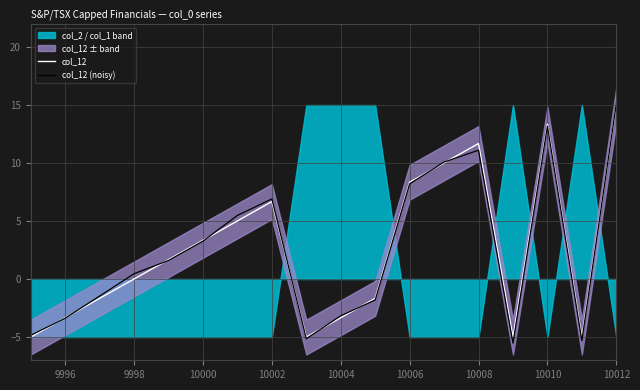

What is the difference between the second highest and second lowest values in the col_12 (noisy) series?

18.5